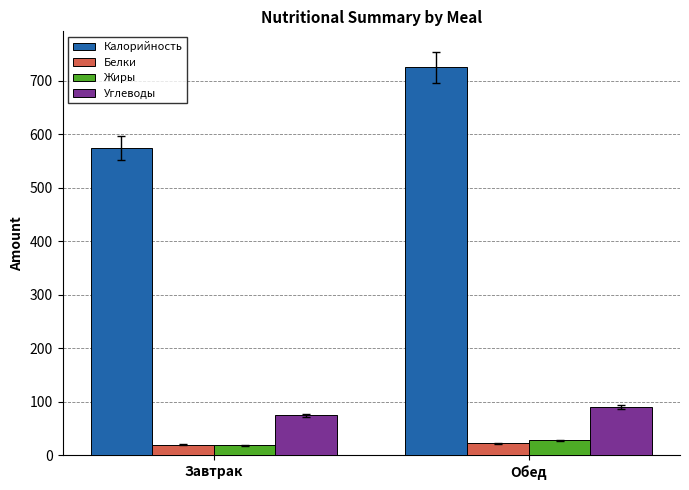

What is the lowest value of the Белки series?

19.8